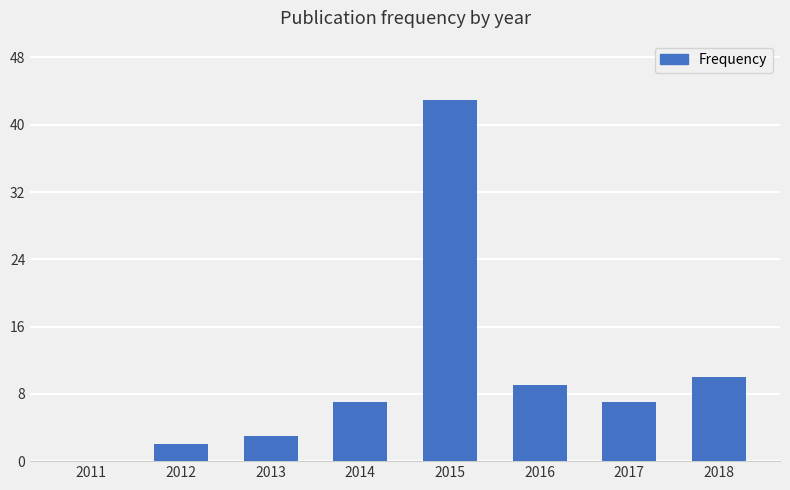

What is the sum of all values?

81